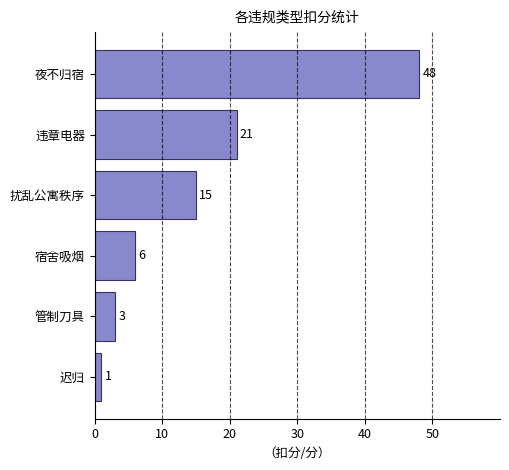

Approximately how many times larger is the value at 扰乱公寓秩序 compared to 管制刀具?

5.0